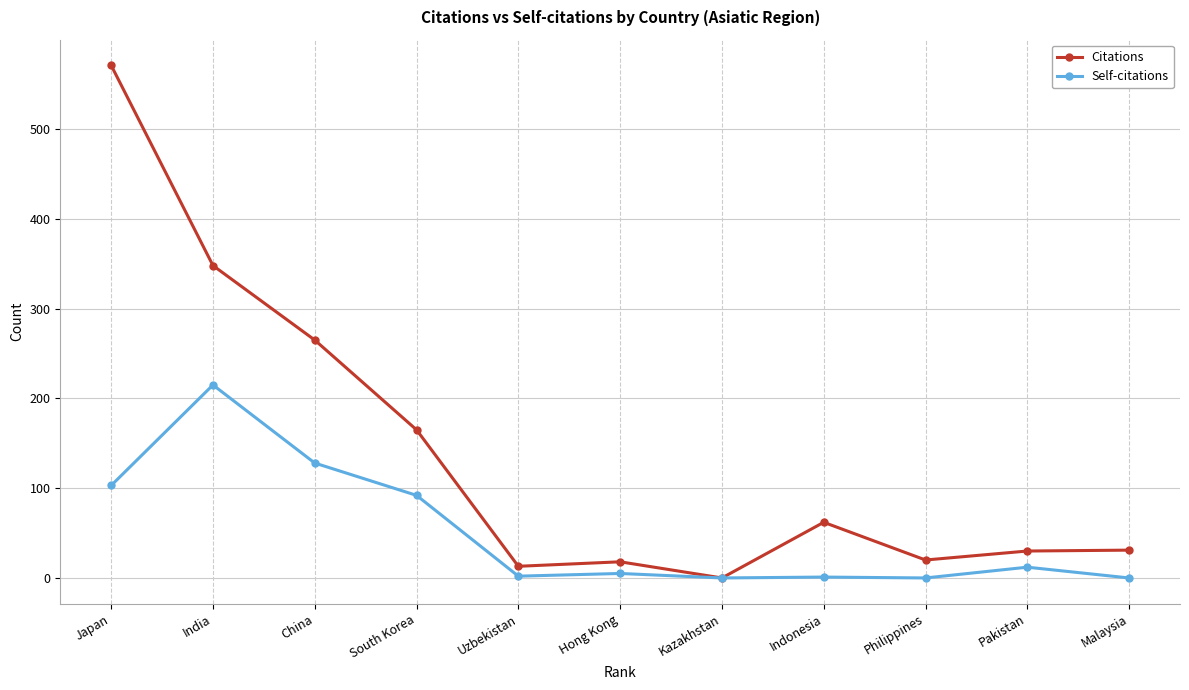

What is the label of the 9th point from the left?

Philippines